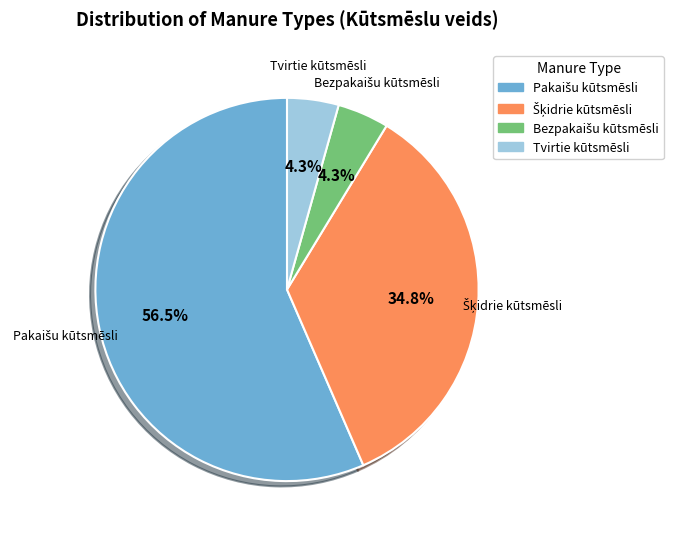

Count the number of slices in the pie.

4